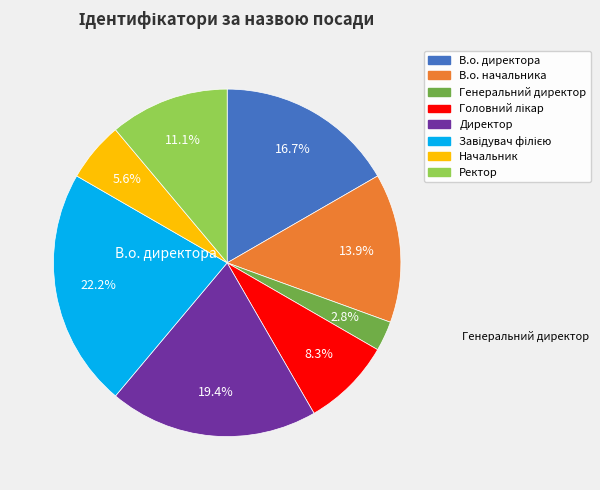

Does any single category account for the majority?

No